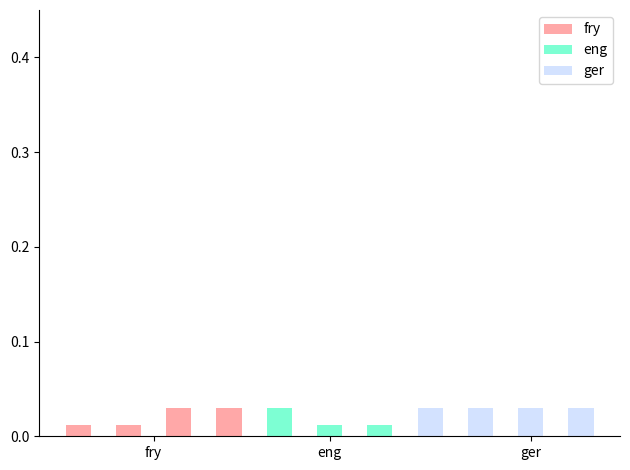

Rank the series by their average value, from lowest to highest.

eng, fry, ger